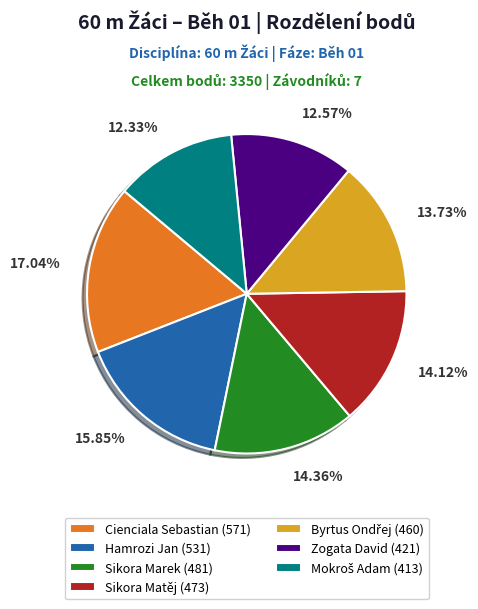

Is Cienciala Sebastian the majority of the pie?

No